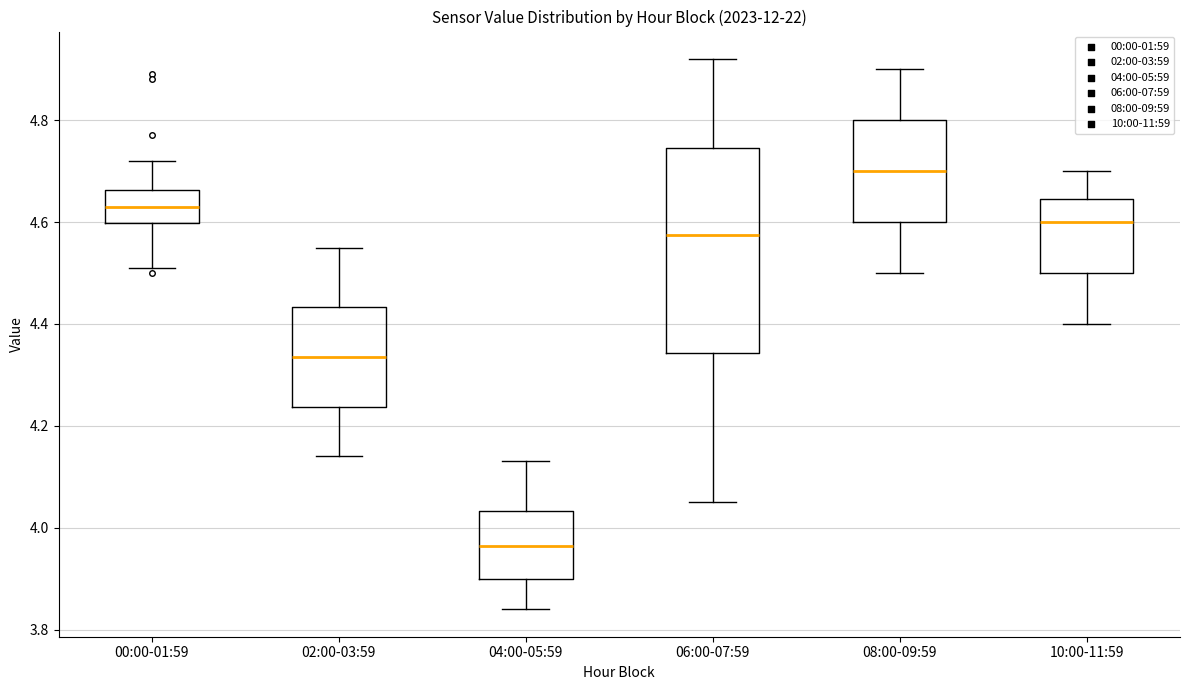

Reading left to right, transcribe this box plot: for each box, give where its median line is, the range the box spans, and where its two whiskers end, as read against the y-axis. The values are not printed on the chart, so give them approximately, as read against the axis.

00:00-01:59: median 4.64, box 4.60 to 4.66, whiskers 4.52 to 4.72
02:00-03:59: median 4.34, box 4.24 to 4.44, whiskers 4.14 to 4.56
04:00-05:59: median 3.96, box 3.90 to 4.04, whiskers 3.84 to 4.14
06:00-07:59: median 4.58, box 4.34 to 4.74, whiskers 4.06 to 4.92
08:00-09:59: median 4.70, box 4.60 to 4.80, whiskers 4.50 to 4.90
10:00-11:59: median 4.60, box 4.50 to 4.64, whiskers 4.40 to 4.70